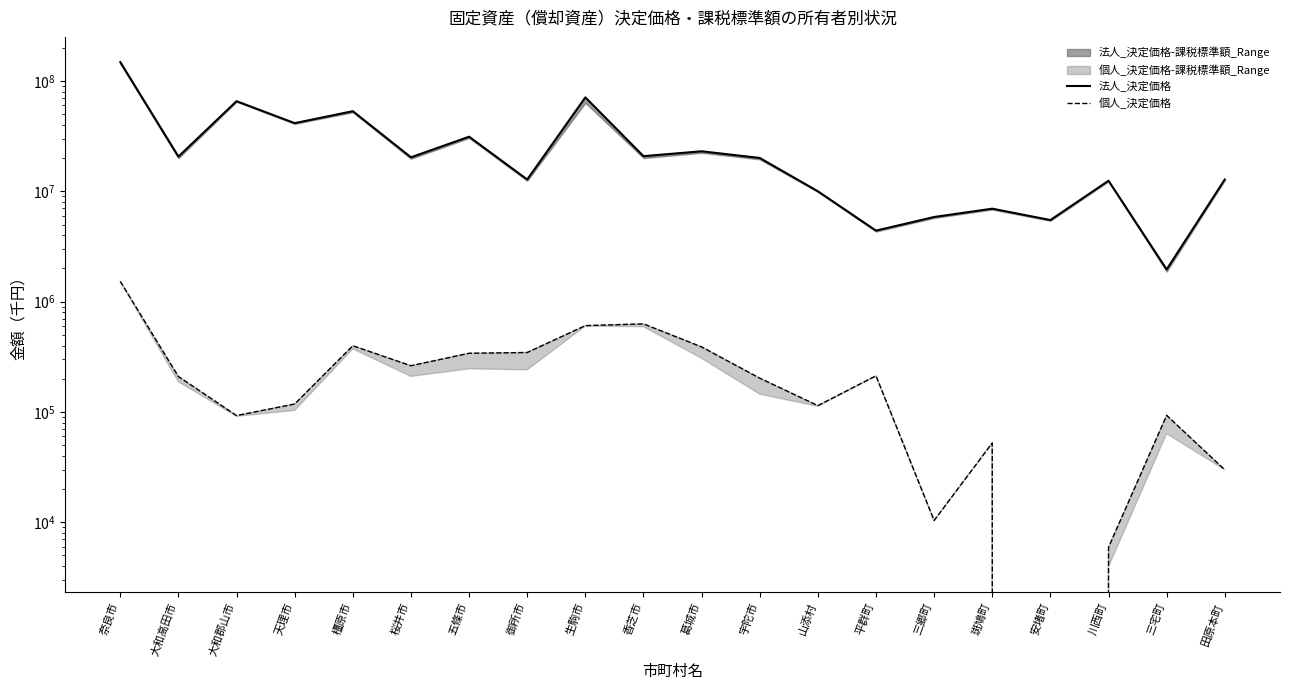

What is the sum of the 法人_決定価格 values at 斑鳩町 and 川西町?

19435584